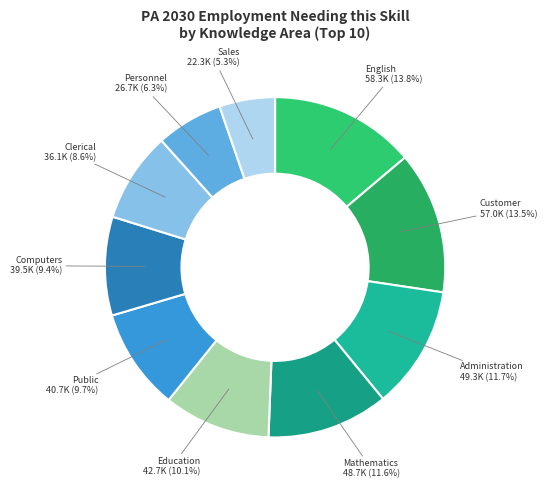

What is the largest slice in the pie chart?

English Language